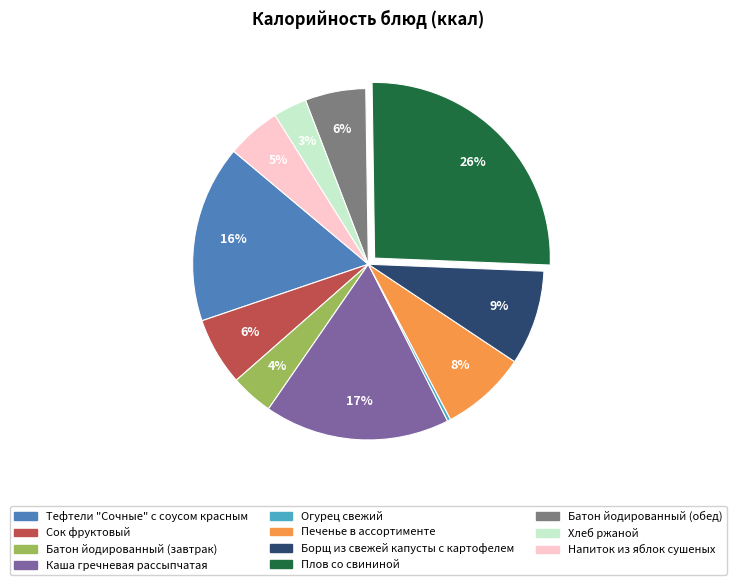

Between Плов со свининой and Тефтели "Сочные" с соусом красным, which is larger?

Плов со свининой